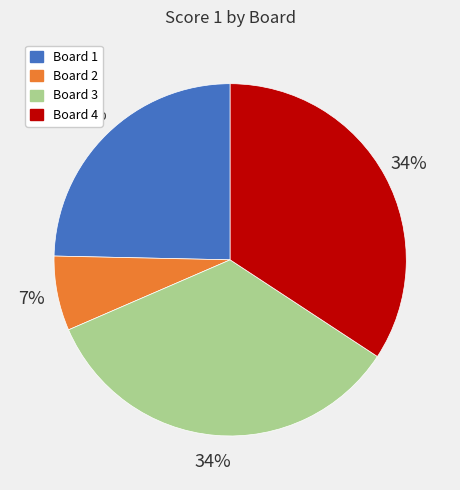

To the nearest percent, what portion does Board 3 represent?

34%